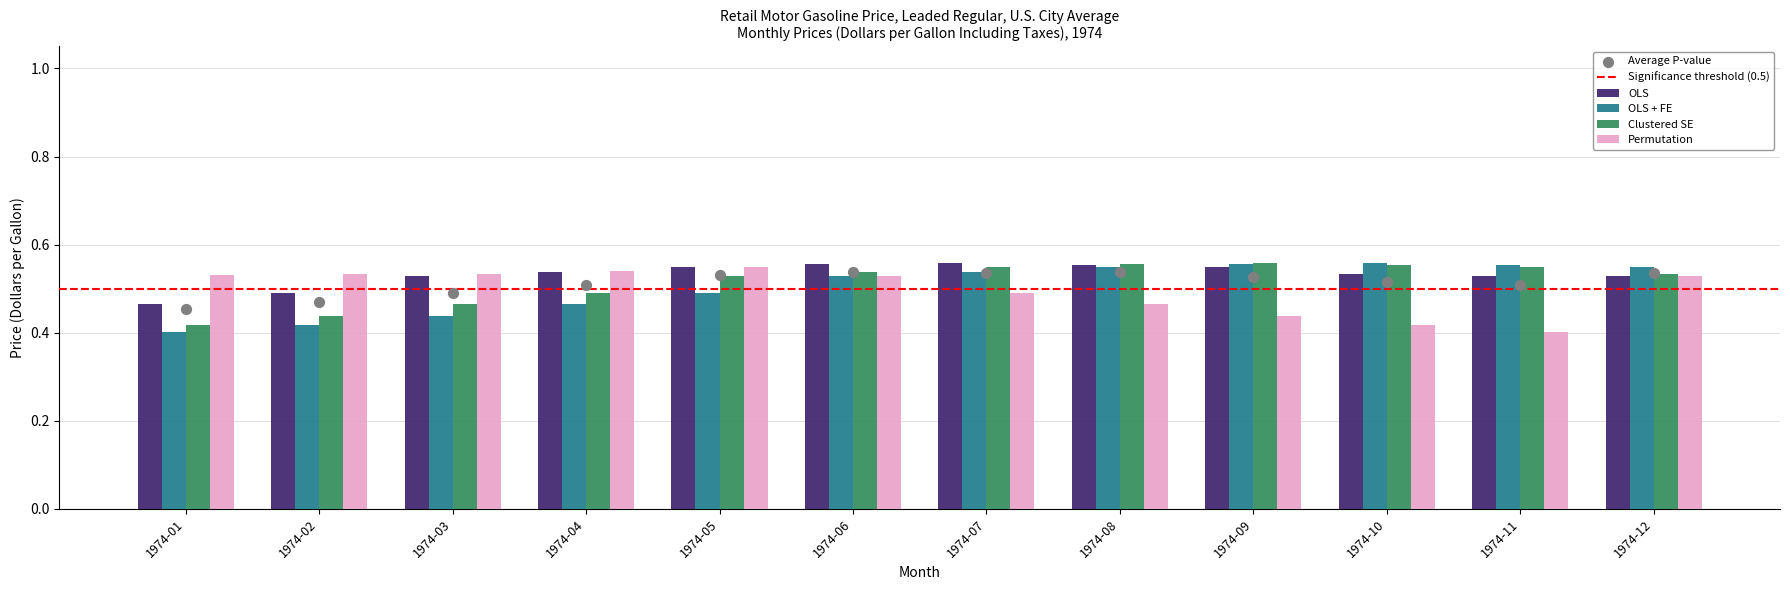

Which series has the largest total across all categories?

OLS